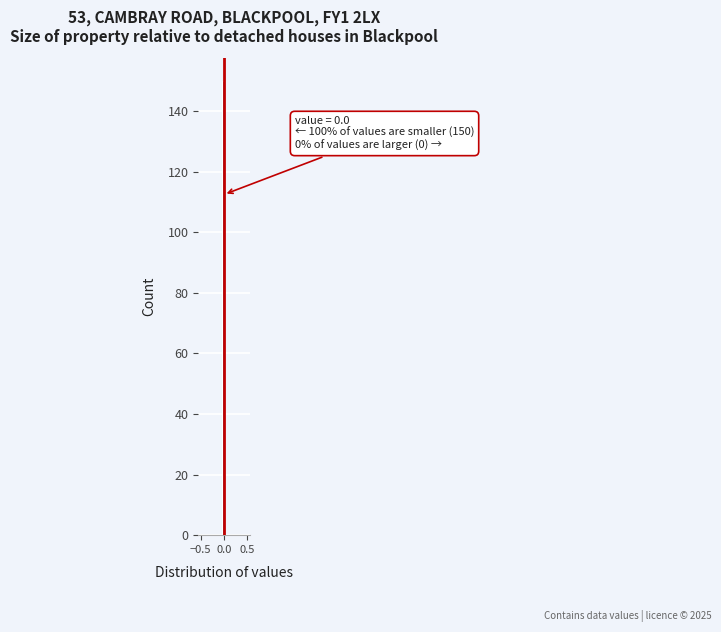

Around what value on the x-axis is the tallest bar? Give the approximate position of its centre, as read against the axis.

0.00